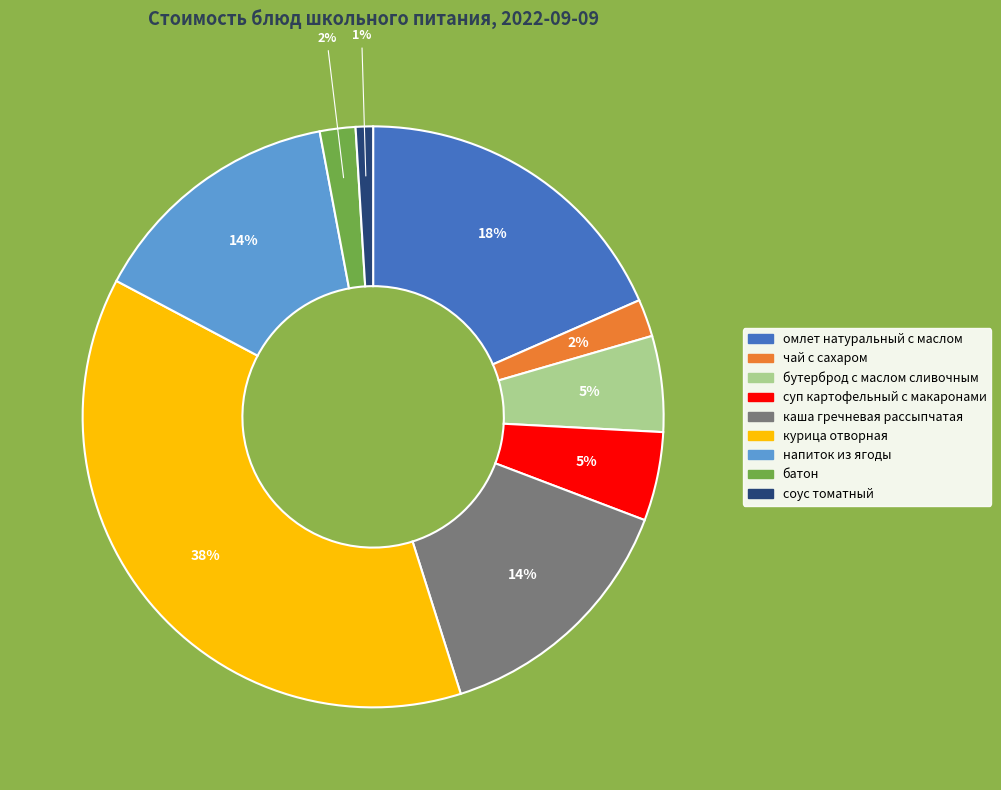

True or false: бутерброд с маслом сливочным accounts for 5% of the total.

True